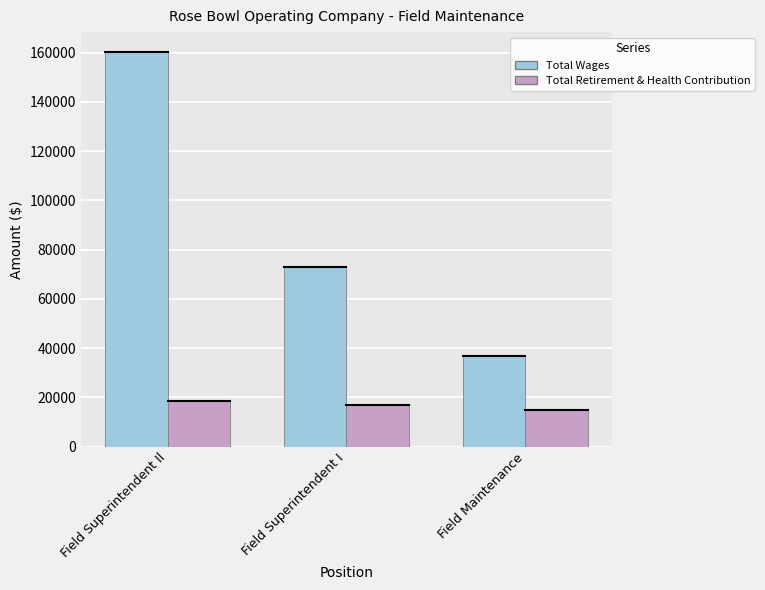

Reading left to right, transcribe all the data shown in this chart.

Total Wages: Field Superintendent Il=160328	Field Superintendent I=72961	Field Maintenance=36833
Total Retirement & Health Contribution: Field Superintendent Il=18586	Field Superintendent I=16702	Field Maintenance=14989